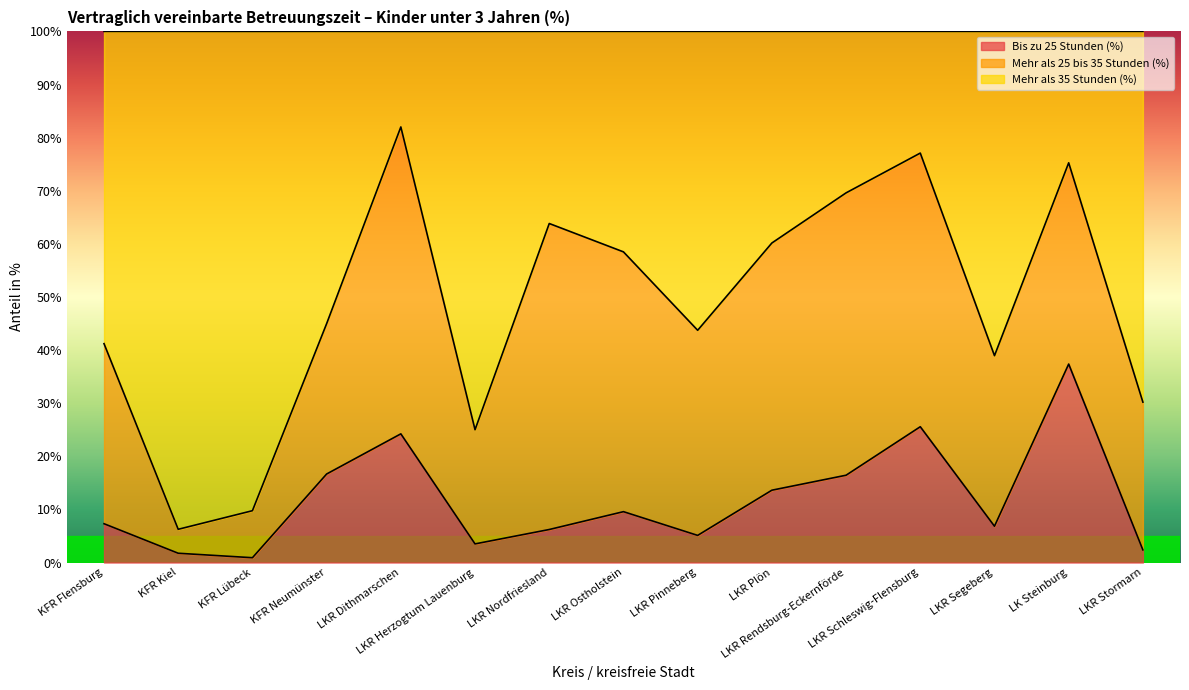

What position from the left is LKR Nordfriesland?

7